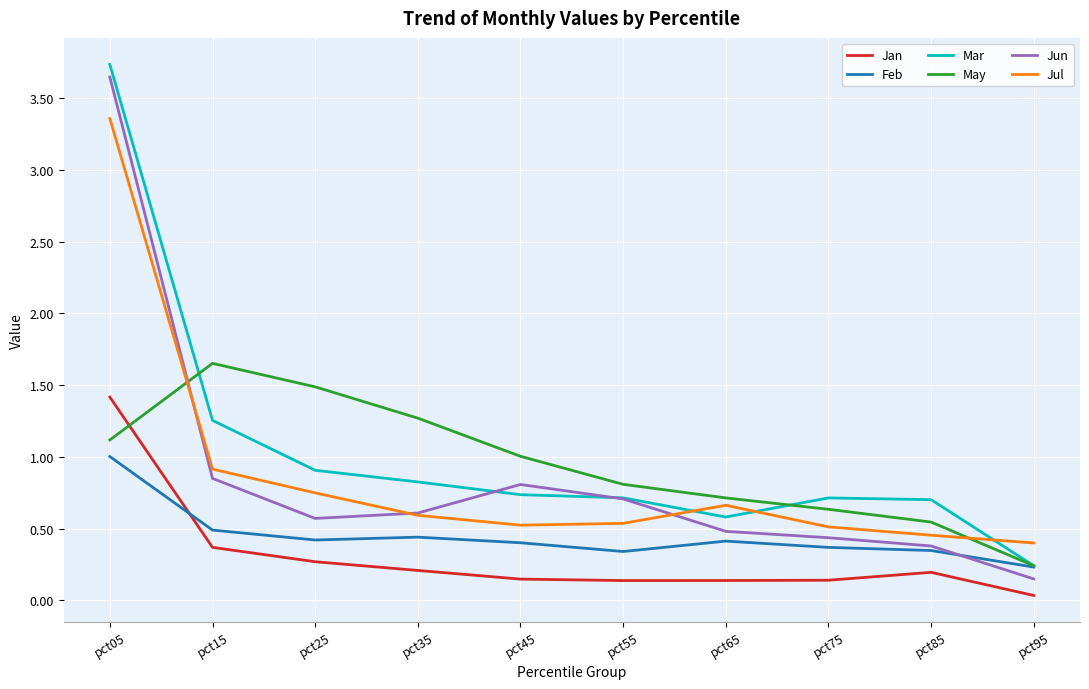

What is the approximate value of Feb at pct25?

0.4